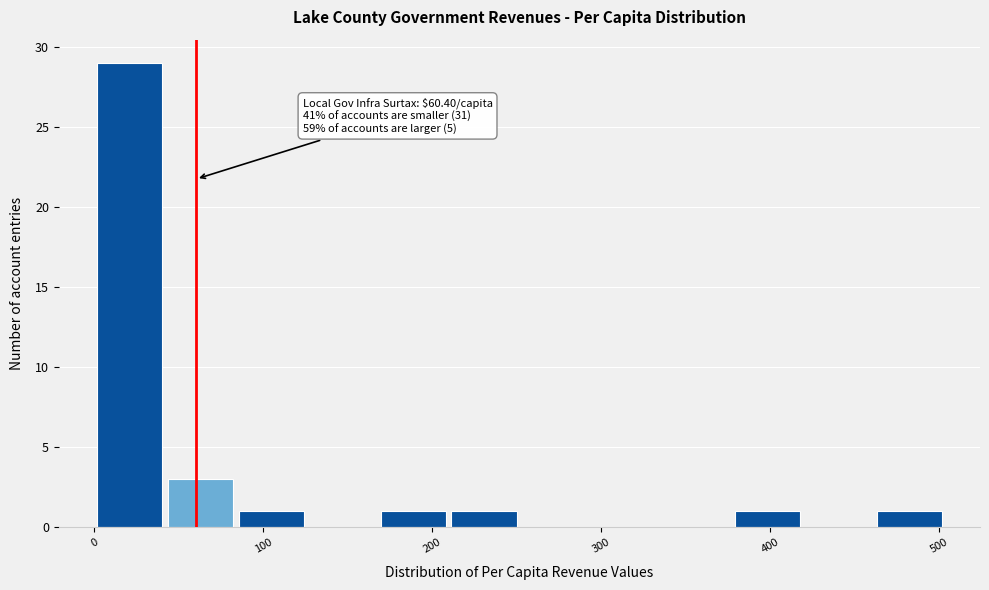

Which range on the x-axis has the tallest bar?

0 to 40